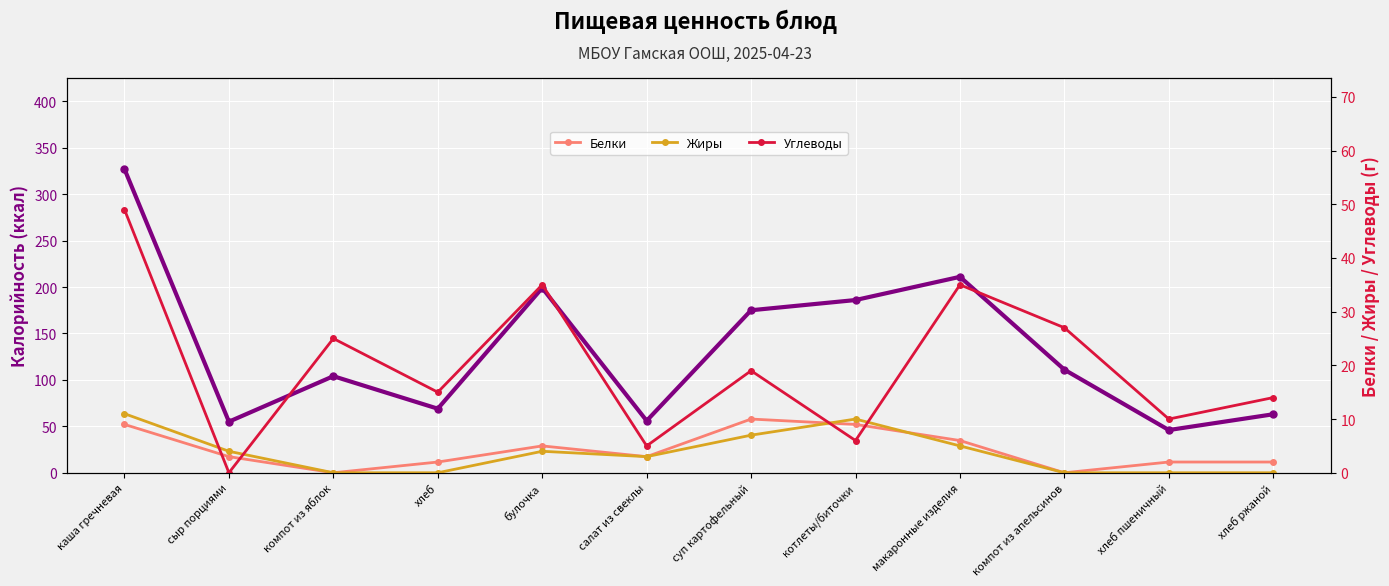

What is the total value across all series at каша гречневая?

396